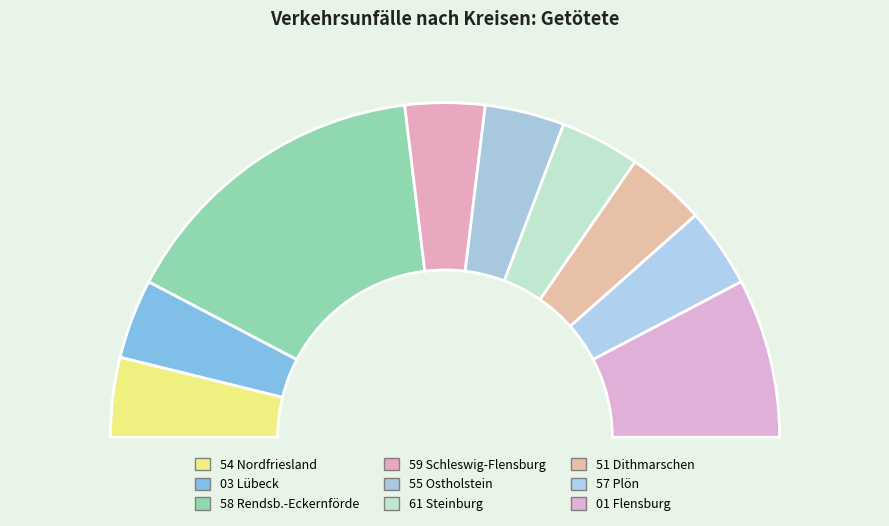

True or false: 56 Pinneberg accounts for 10% of the total.

False